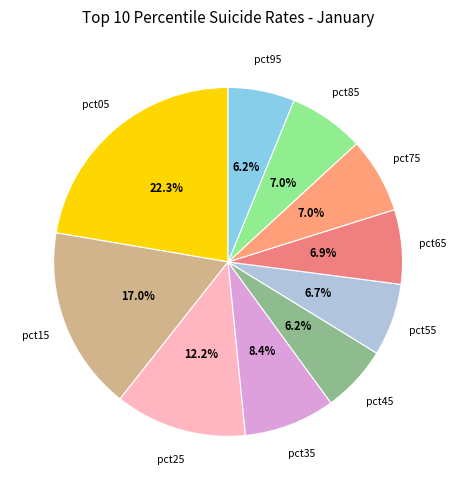

Count the number of slices in the pie.

10